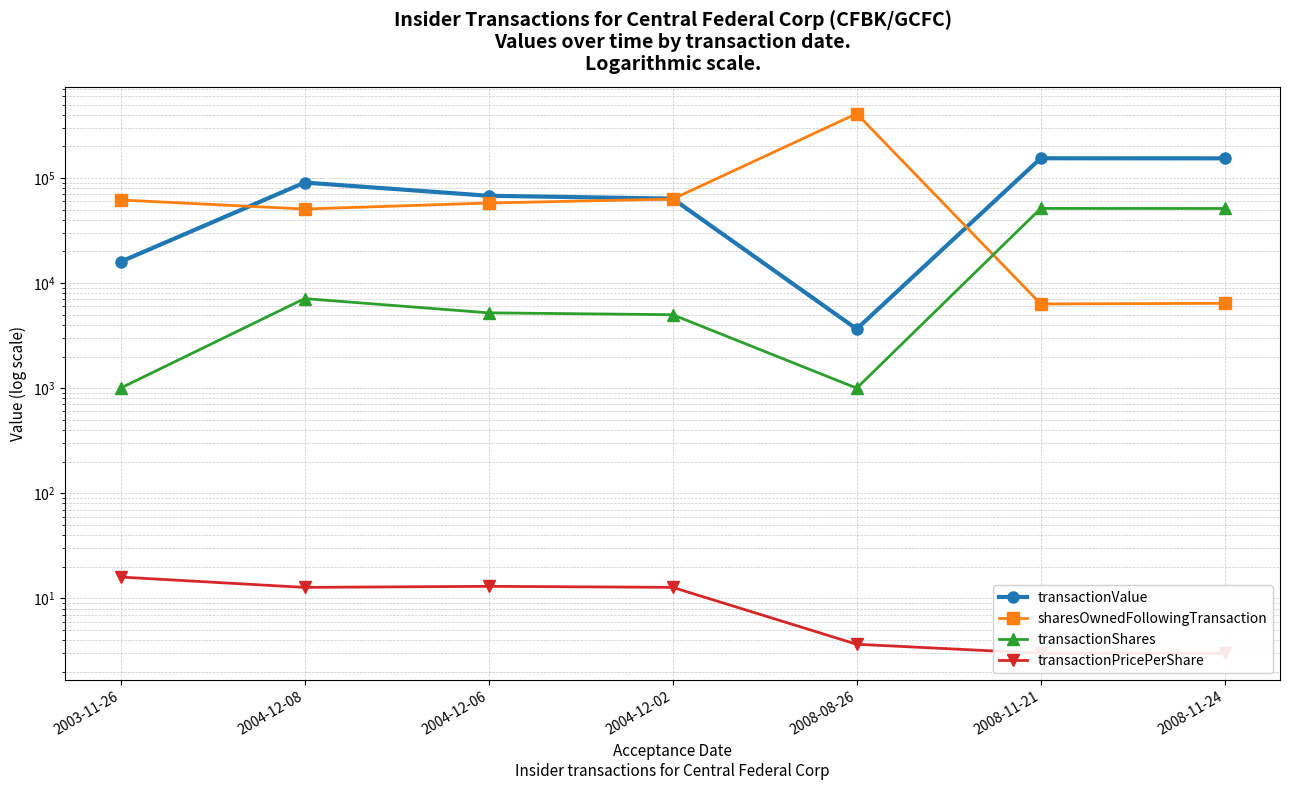

Which series has the largest total across all categories?

sharesOwnedFollowingTransaction